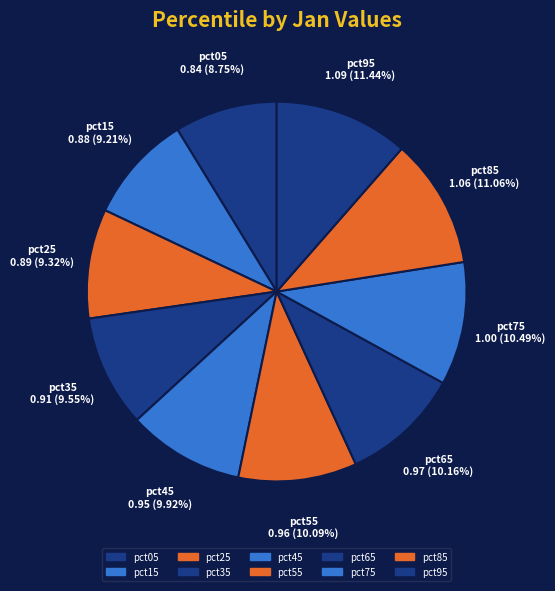

How many segments does this pie chart have?

10